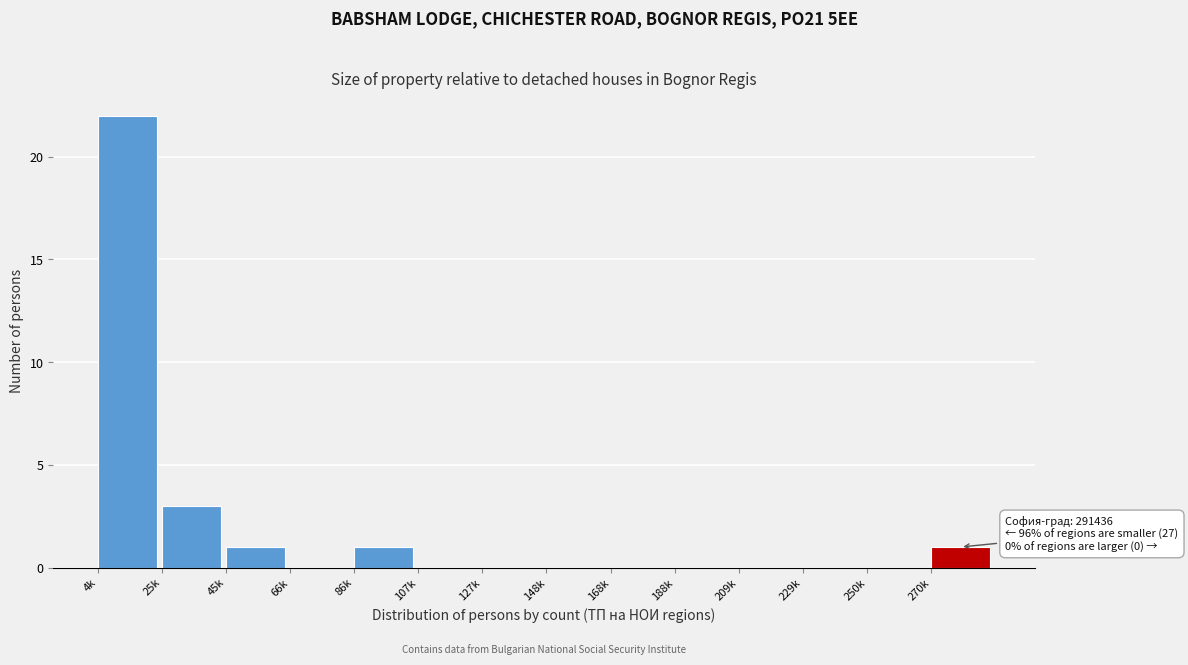

Reading right to left, list all the values displayed in this chart.

270k=1	250k=0	229k=0	209k=0	188k=0	168k=0	148k=0	127k=0	107k=0	86k=1	66k=0	45k=1	25k=3	4k=22